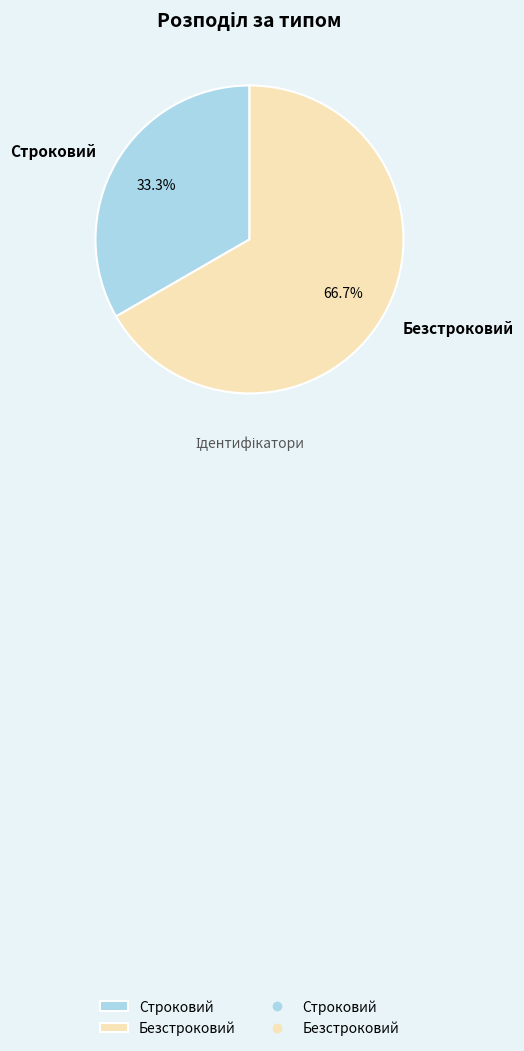

To the nearest percent, what portion does Безстроковий represent?

67%